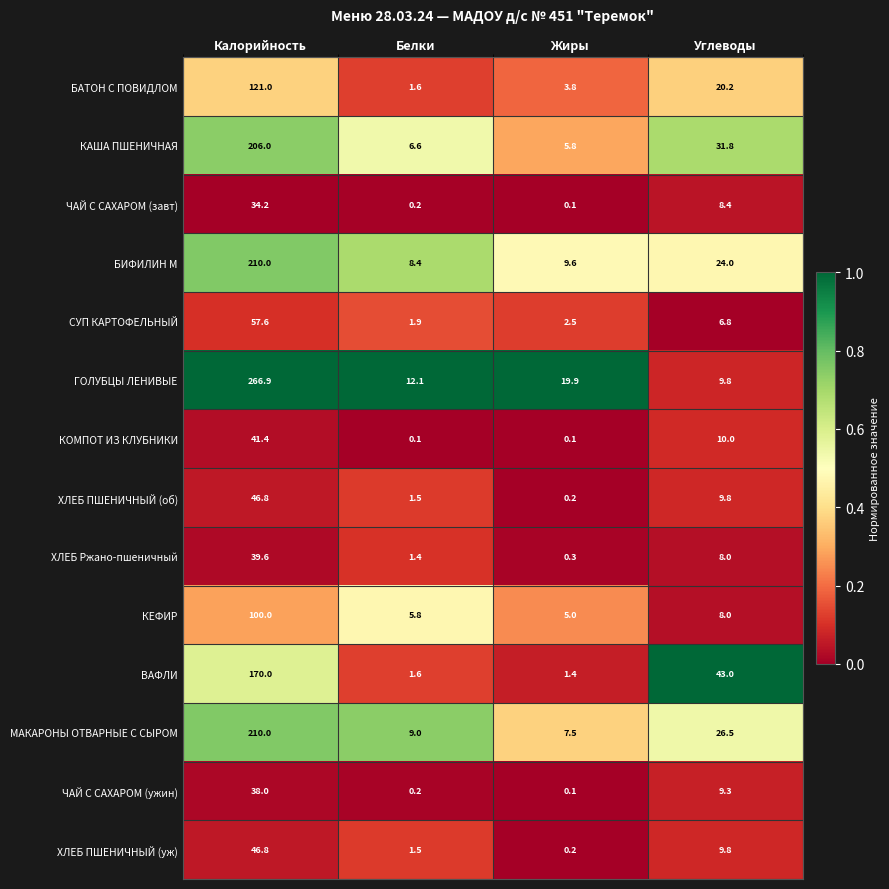

Which series has the largest total across all categories?

ГОЛУБЦЫ ЛЕНИВЫЕ